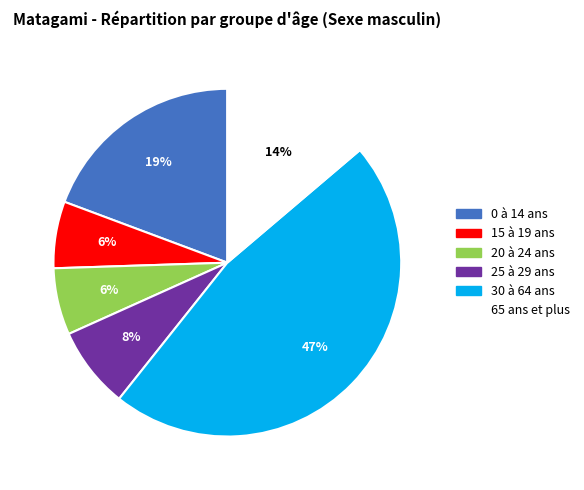

To the nearest percent, what is the average slice percentage?

17%